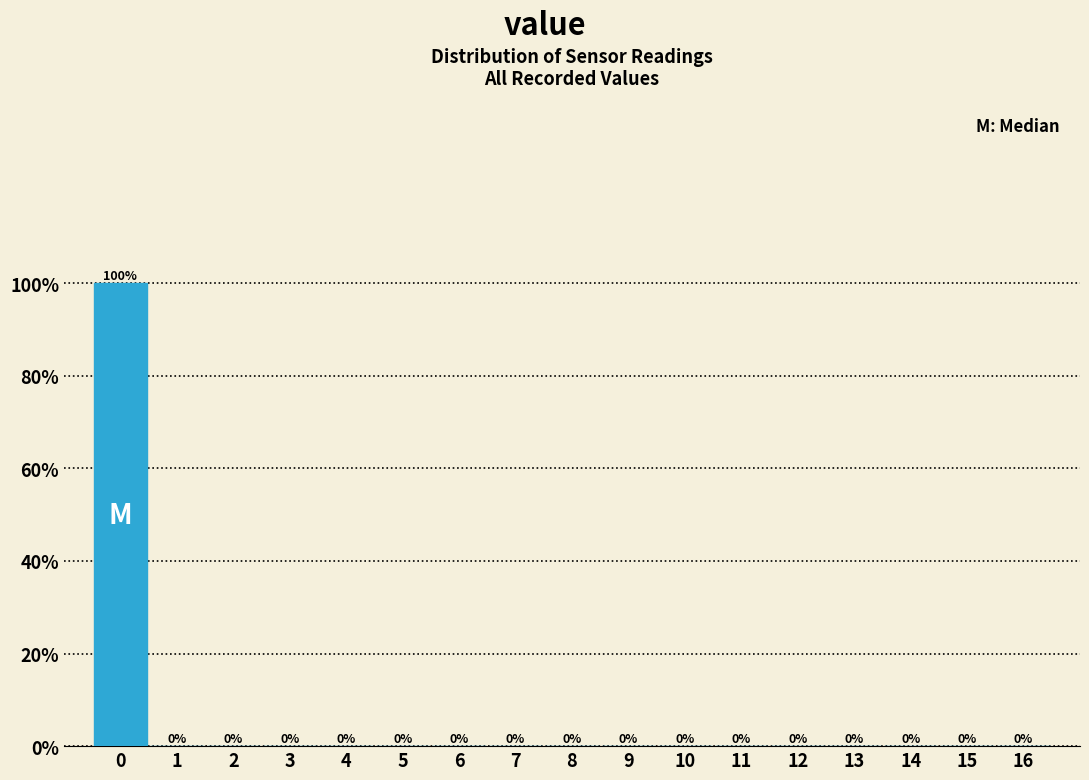

Reading left to right, list every bar in this chart as the range it spans on the x-axis followed by its height.

-0.5 to 0.5: 100
0.5 to 1.5: 0
1.5 to 2.5: 0
2.5 to 3.5: 0
3.5 to 4.5: 0
4.5 to 5.5: 0
5.5 to 6.5: 0
6.5 to 7.5: 0
7.5 to 8.5: 0
8.5 to 9.5: 0
9.5 to 10.5: 0
10.5 to 11.5: 0
11.5 to 12.5: 0
12.5 to 13.5: 0
13.5 to 14.5: 0
14.5 to 15.5: 0
15.5 to 16.5: 0